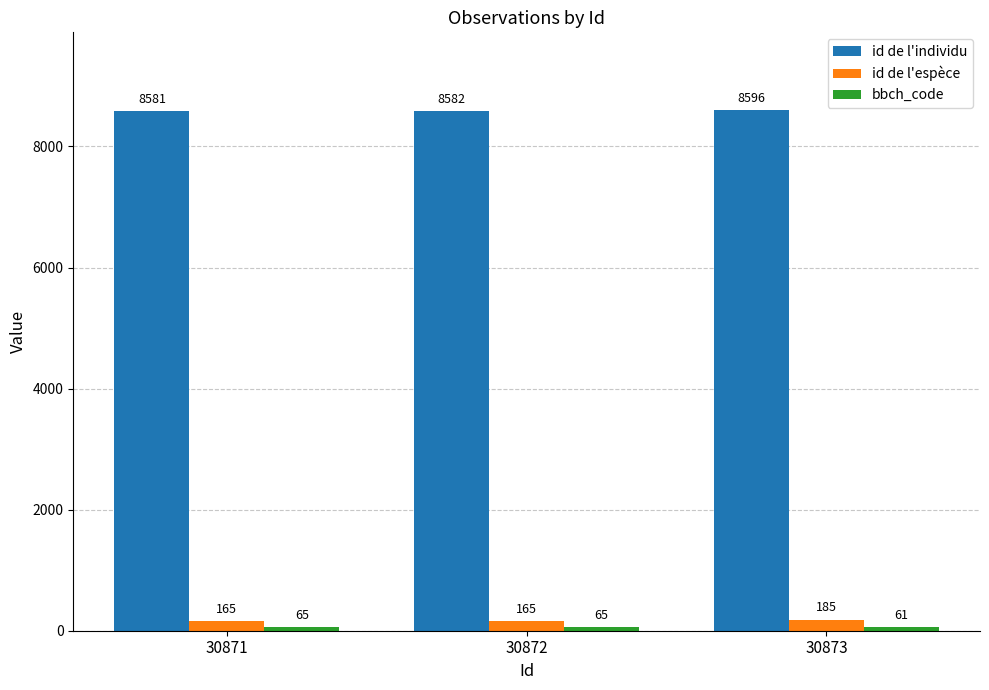

List the labels in order of id de l'individu value, smallest first.

30871, 30872, 30873